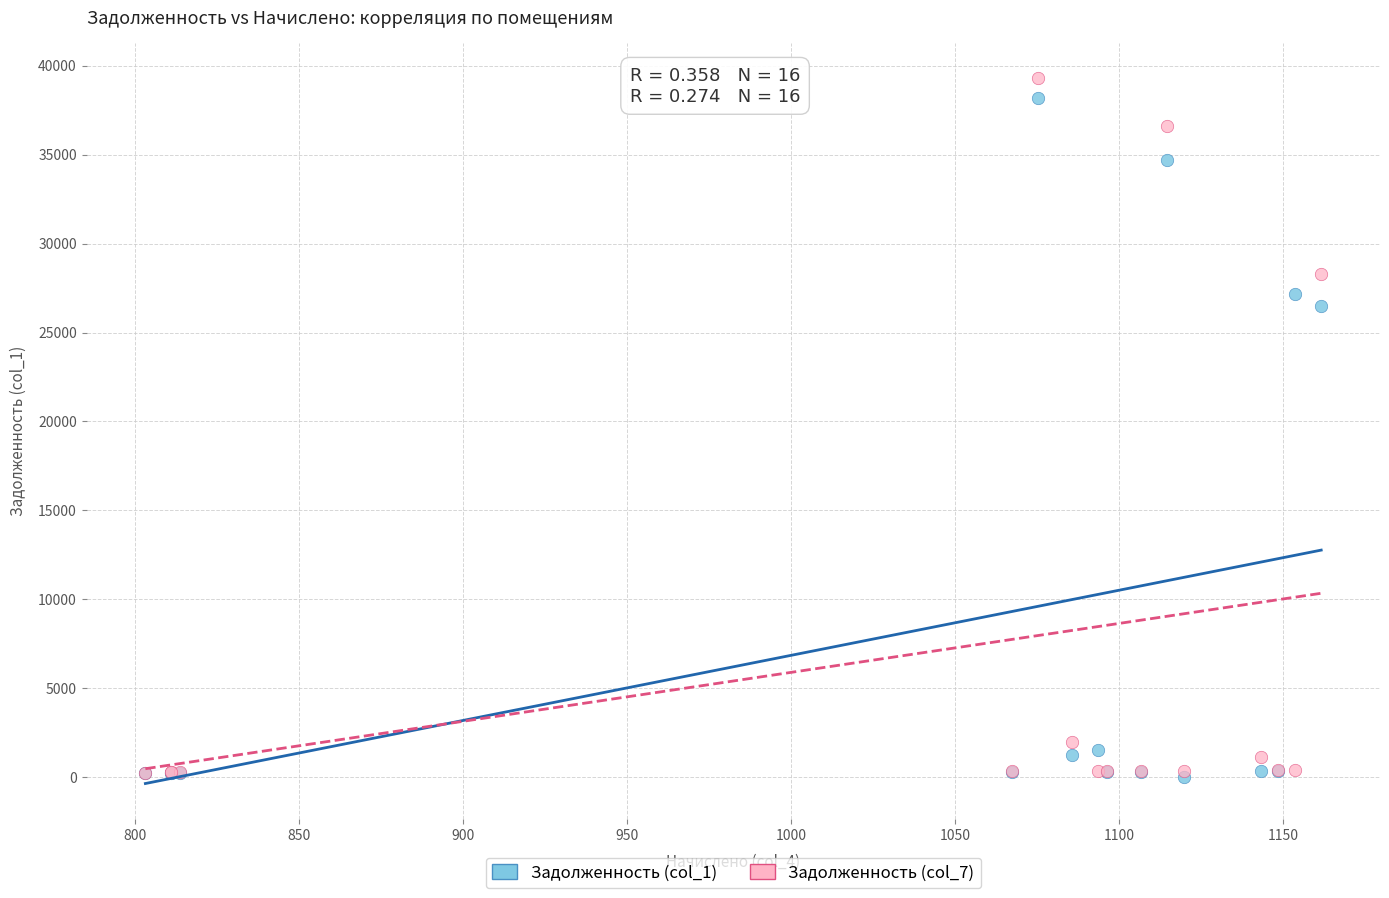

Across all series, what Y value is closest to 19641?

26475.1